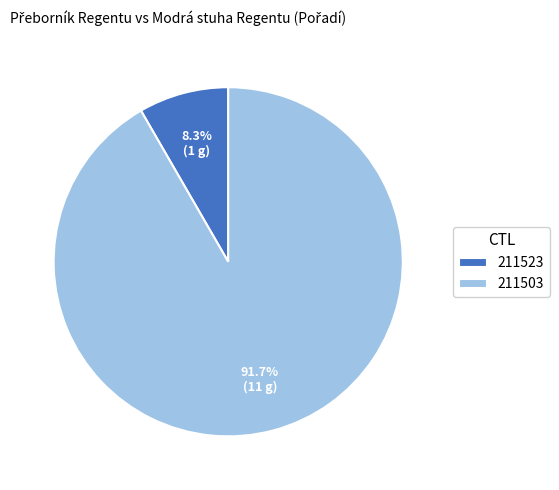

Which slice is the smallest?

211523